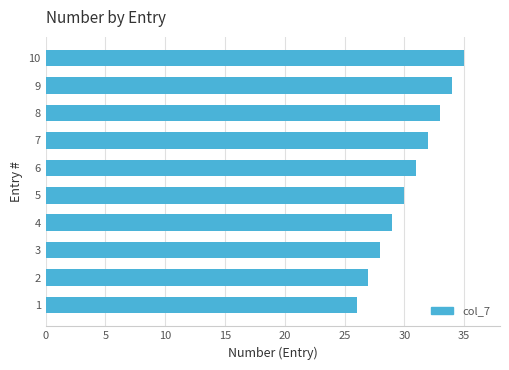

Approximately how many times larger is the value at 6 compared to 3?

1.1